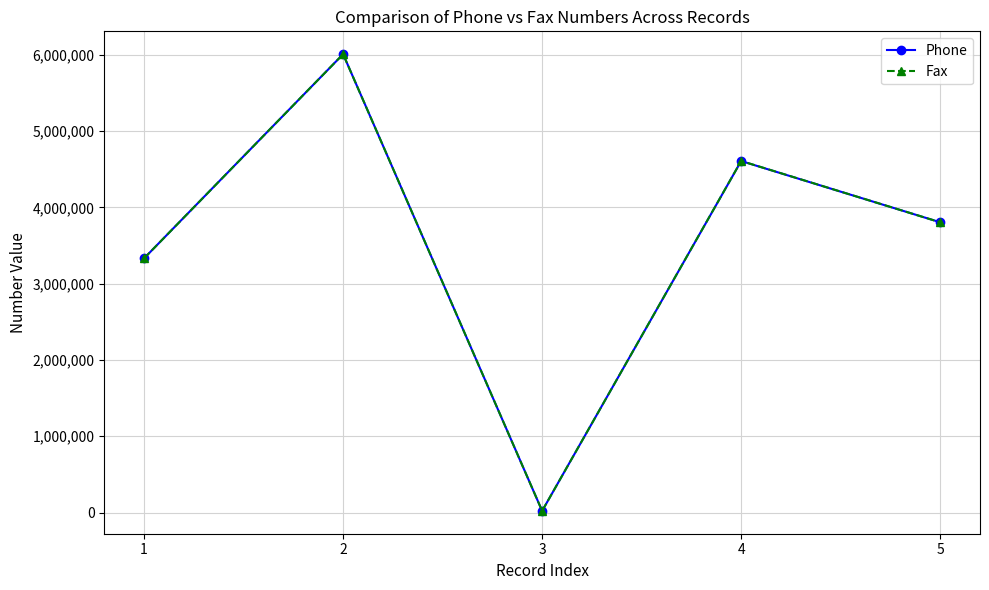

What is the lowest value of the Phone series?

21840